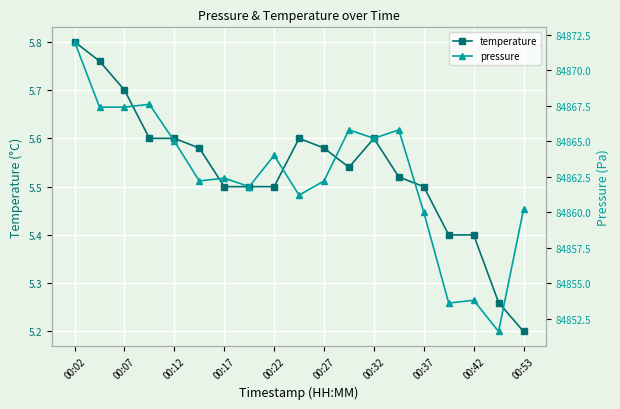

True or false: temperature has more than 1 interior local peaks.

True